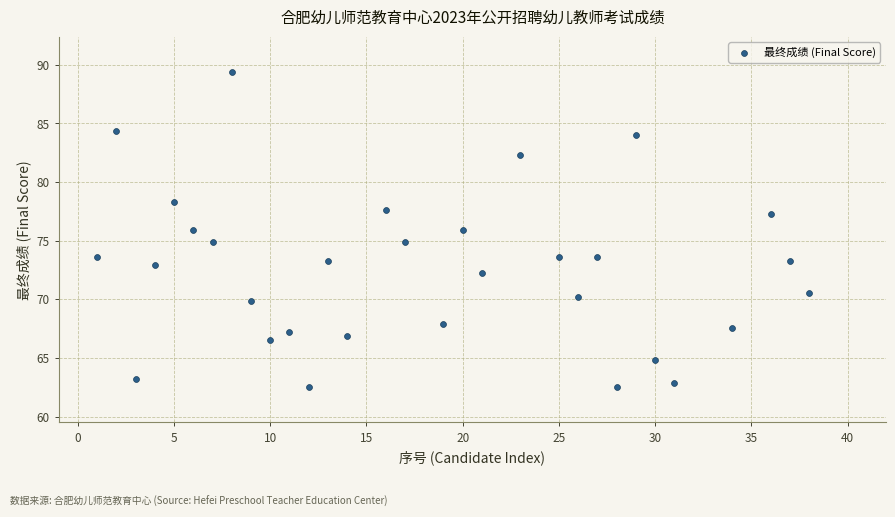

What is the range of Y values (max minus min)?

26.9